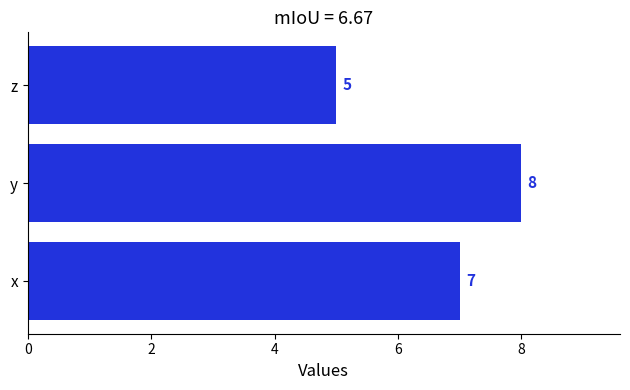

The value at x is 7. True or false?

True